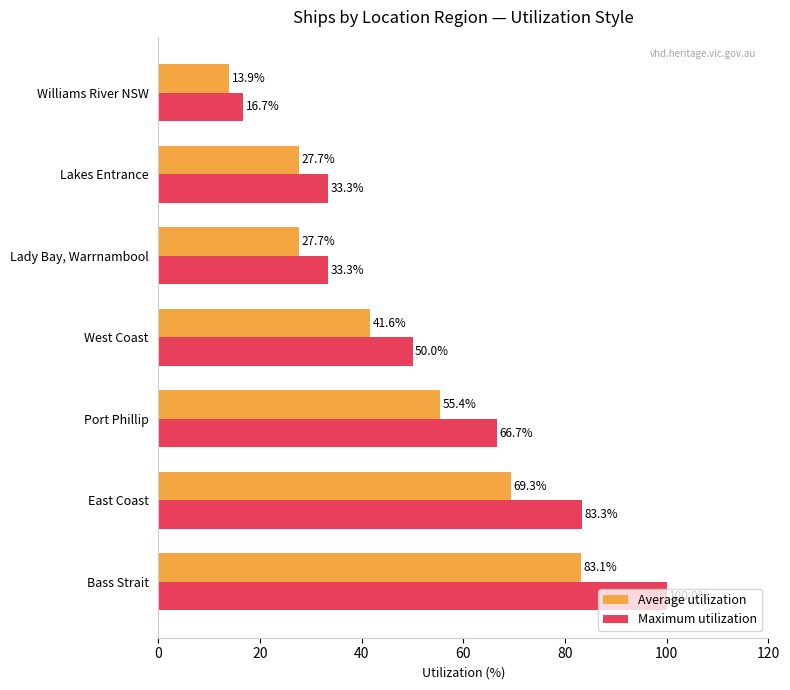

Which label corresponds to the largest value in the chart?

Bass Strait